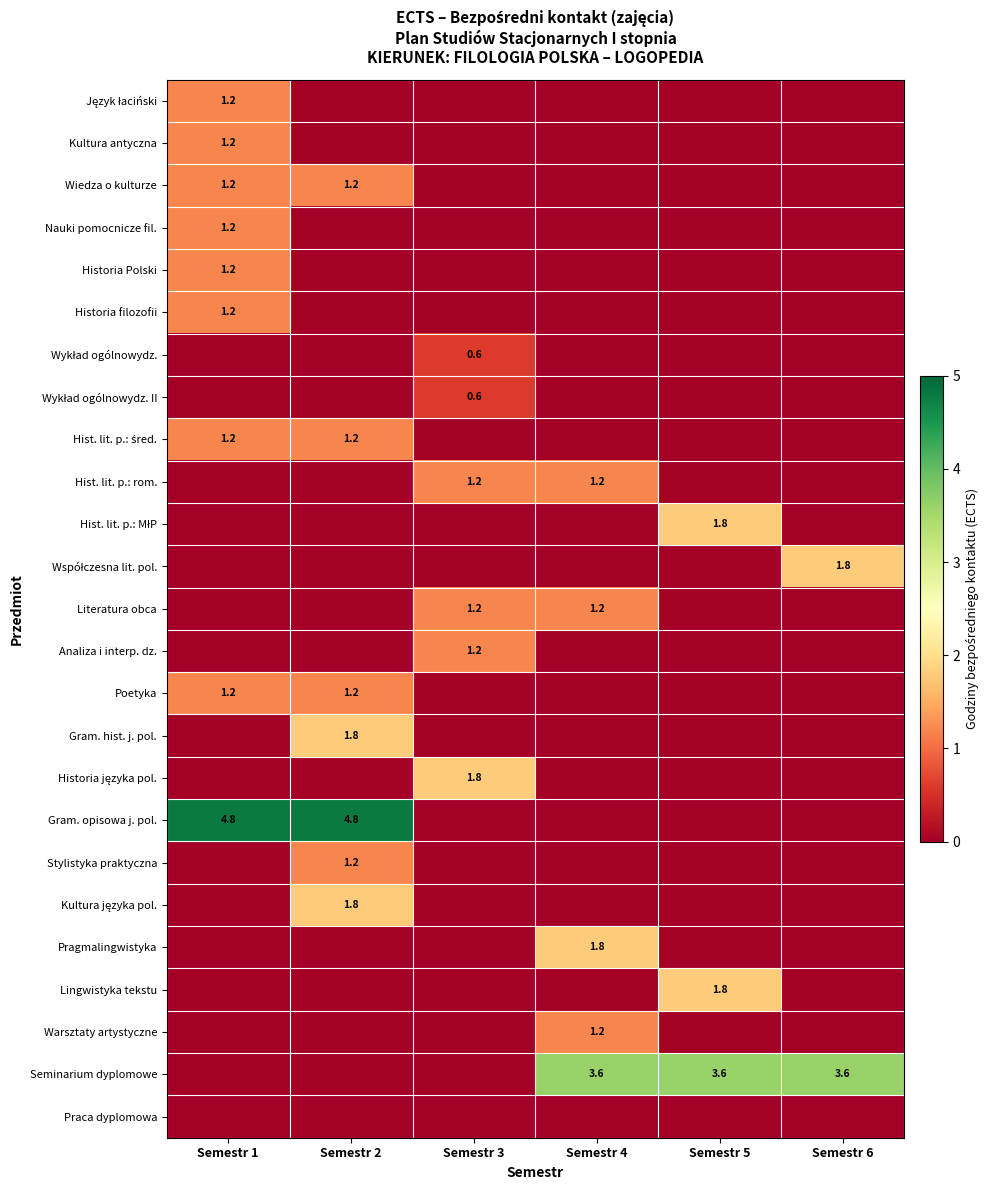

What is the total value across all series at Semestr 4?

9.0